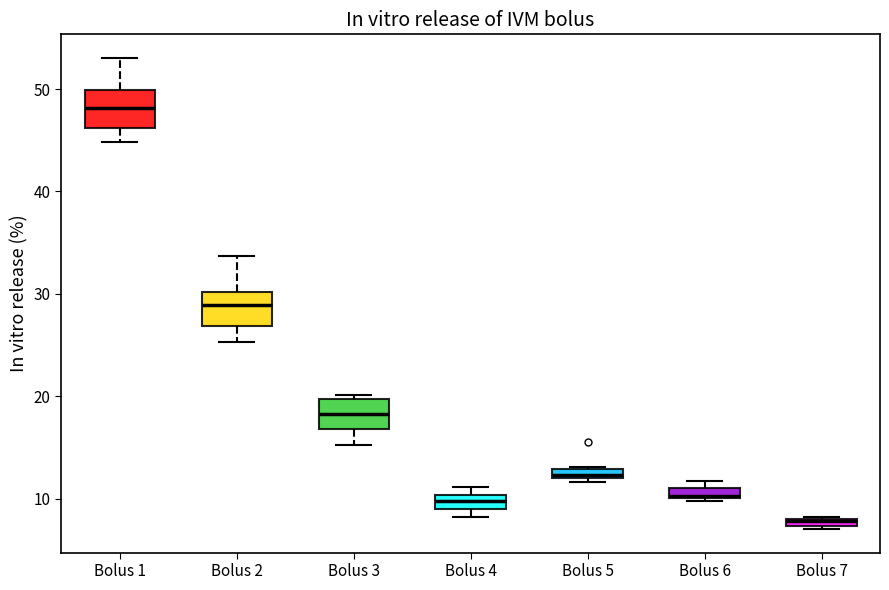

Which box has the highest median line?

Bolus 1